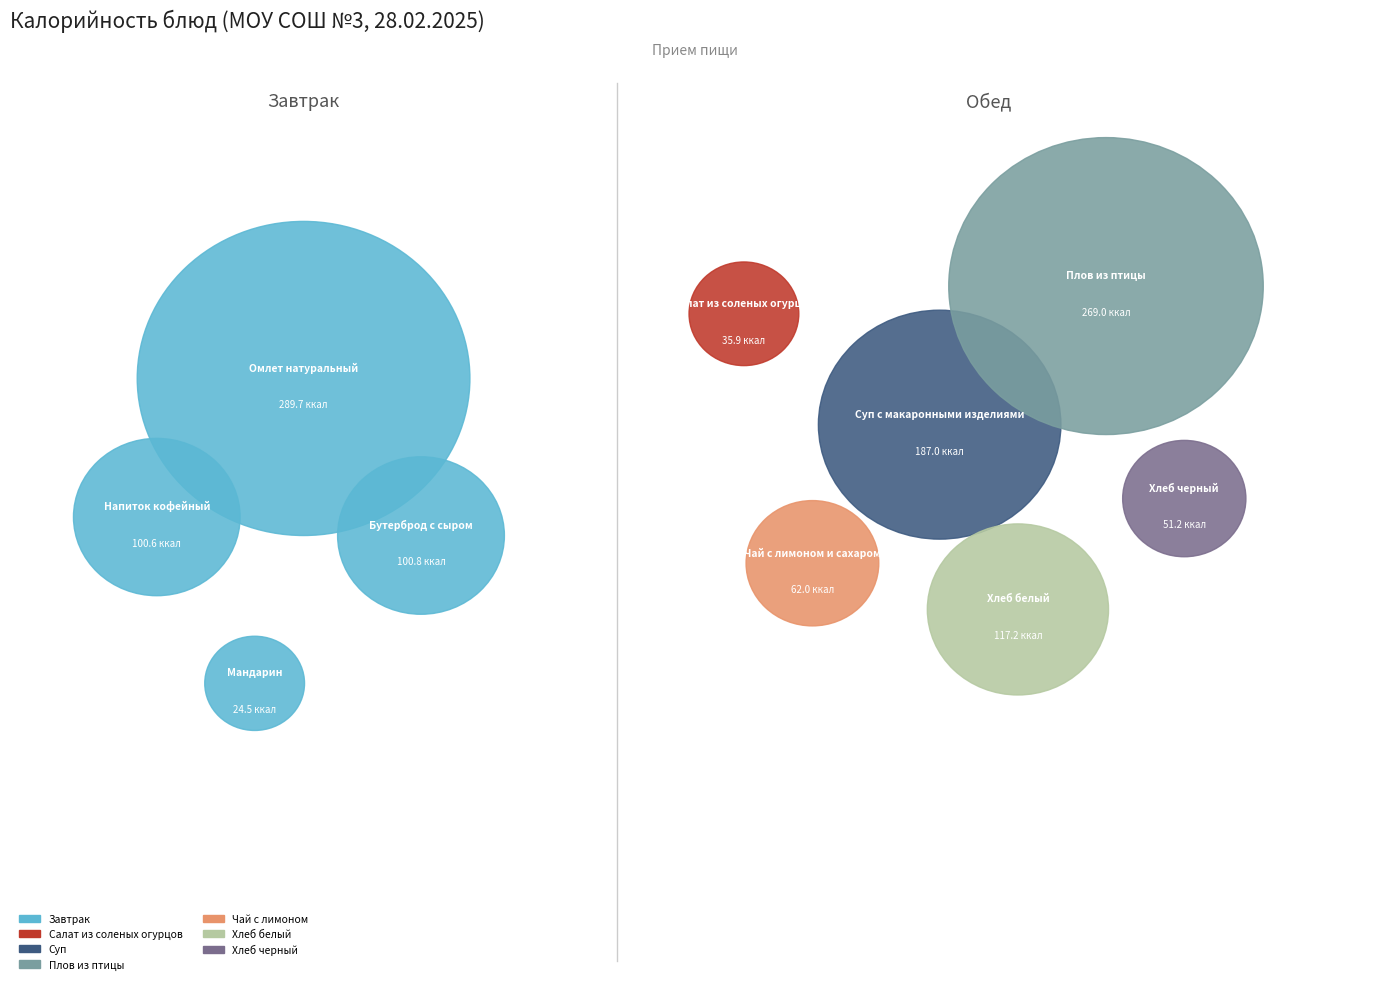

To the nearest percent, what is the combined percentage of Омлет натуральный and Салат из соленых огурцов?

26%